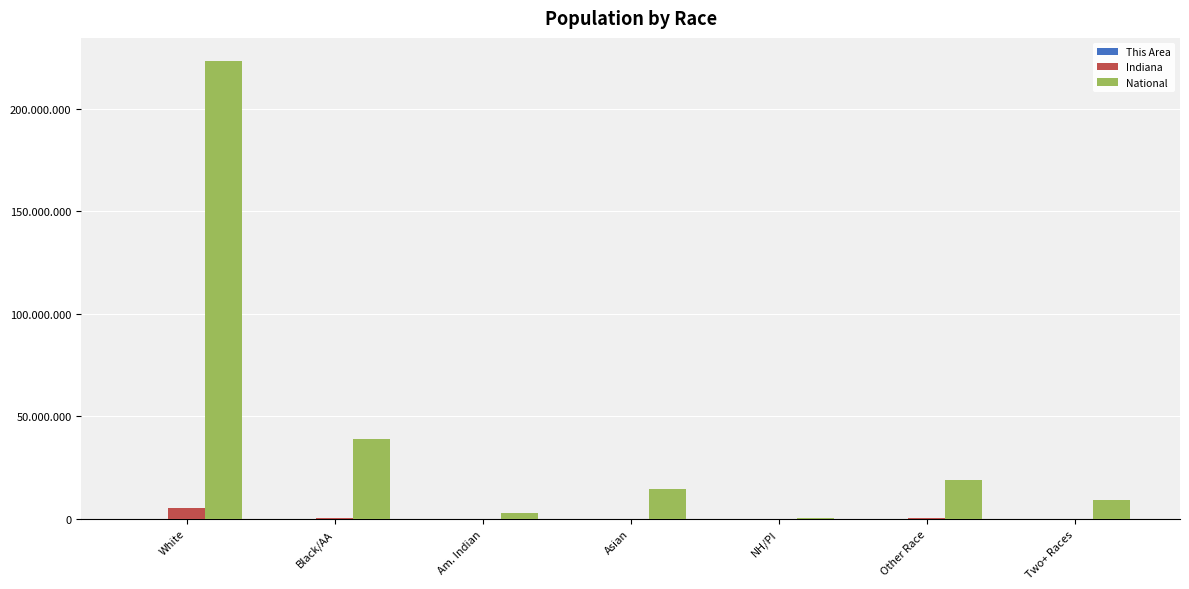

Reading left to right, list all the values displayed in this chart.

This Area: White=35470	Black/AA=1007	Am. Indian=84	Asian=180	NH/PI=3	Other Race=1073	Two+ Races=814
Indiana: White=5467906	Black/AA=591397	Am. Indian=18462	Asian=102474	NH/PI=2348	Other Race=173314	Two+ Races=127901
National: White=223553265	Black/AA=38929319	Am. Indian=2932248	Asian=14674252	NH/PI=540013	Other Race=19107368	Two+ Races=9009073